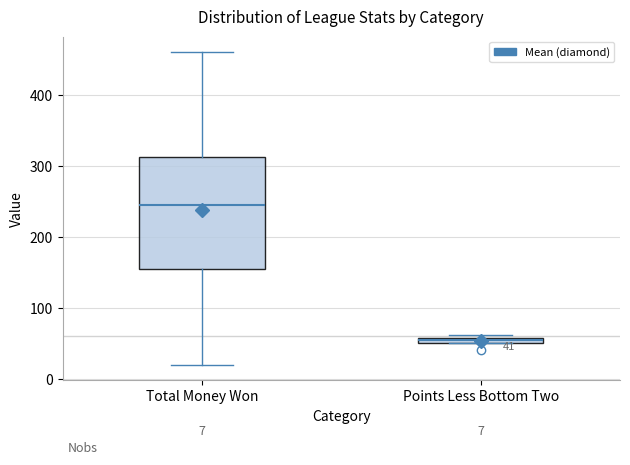

Which box's median line is the highest?

Total Money Won